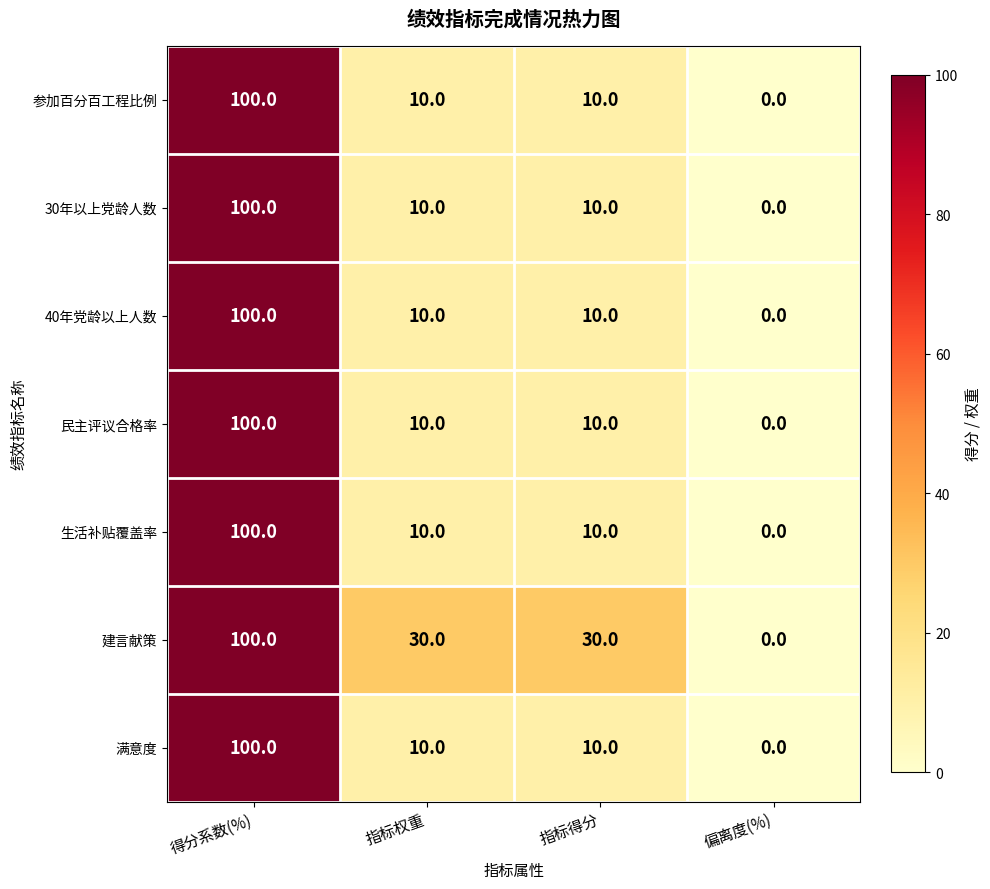

At how many categories does at least one series exceed 1?

3